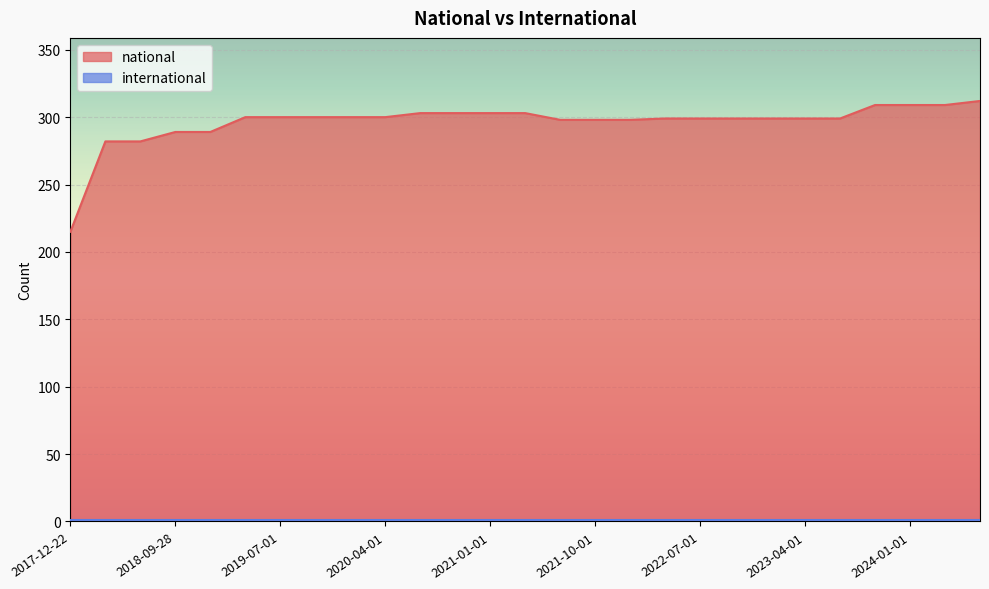

Which category has the highest value across all series?

2024-07-01